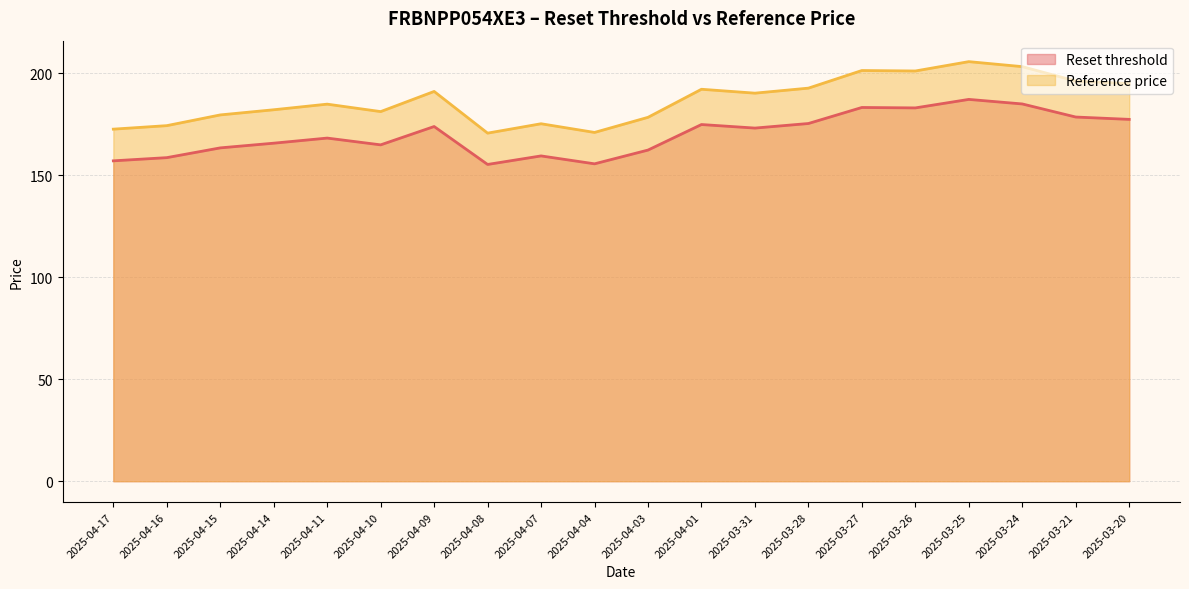

Does the chart have visible grid lines?

Yes